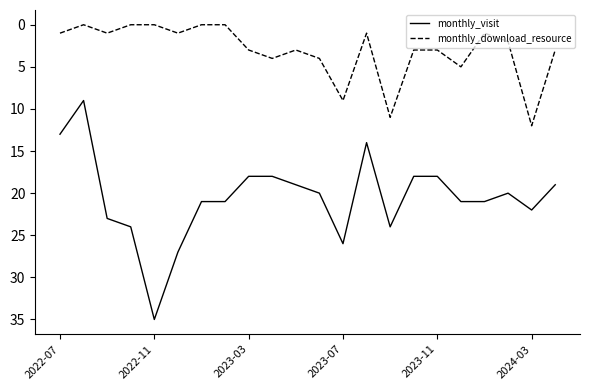

True or false: monthly_download_resource and monthly_visit intersect in this chart.

False